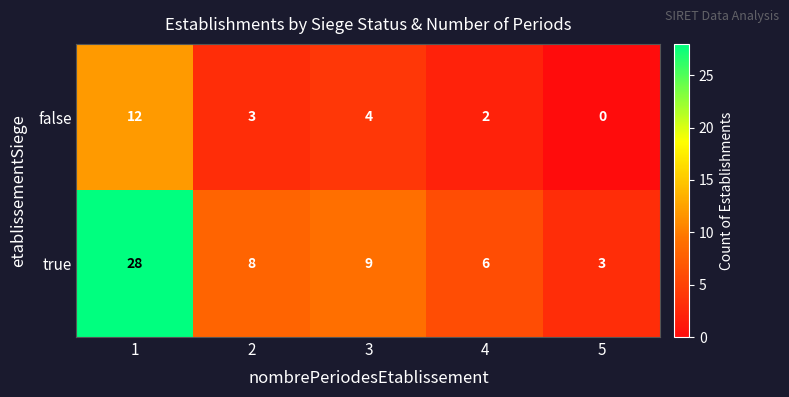

Between 1 and 5, which series saw the biggest shift?

true